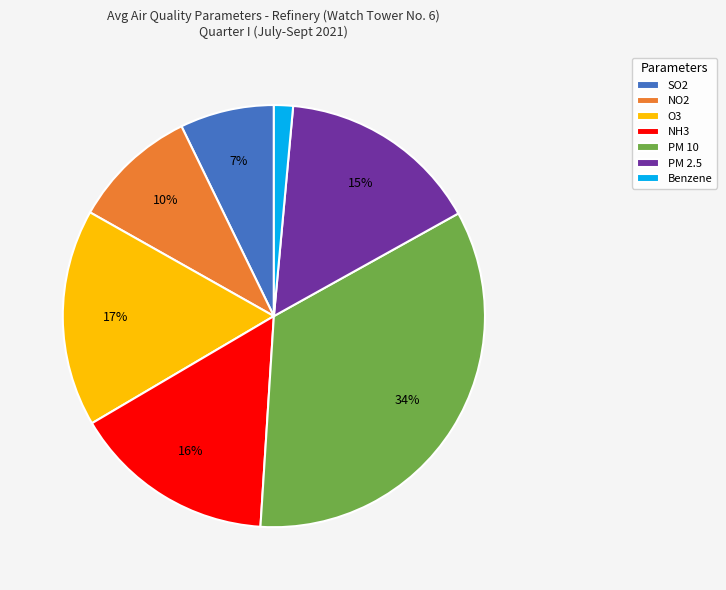

Between PM 2.5 and Benzene, which is larger?

PM 2.5